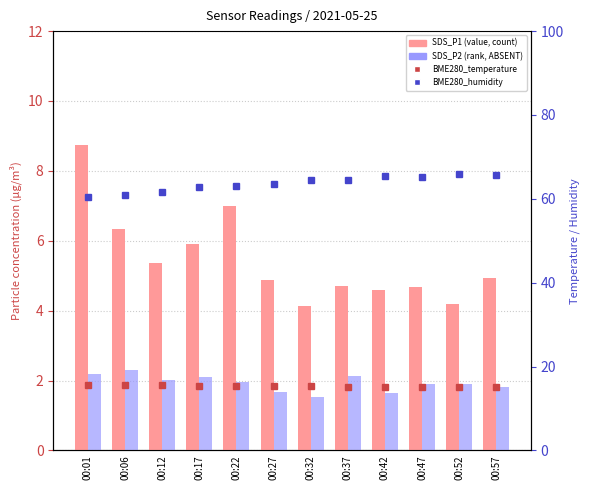

What is the greatest value displayed?

66.0